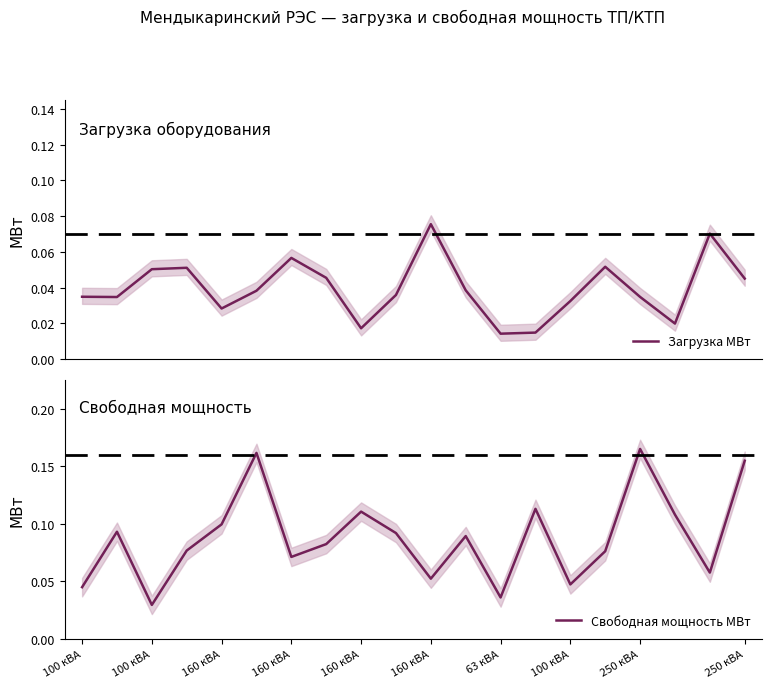

Where do Загрузка МВт and Свободная мощность МВт first cross each other?

100 кВА and 160 кВА